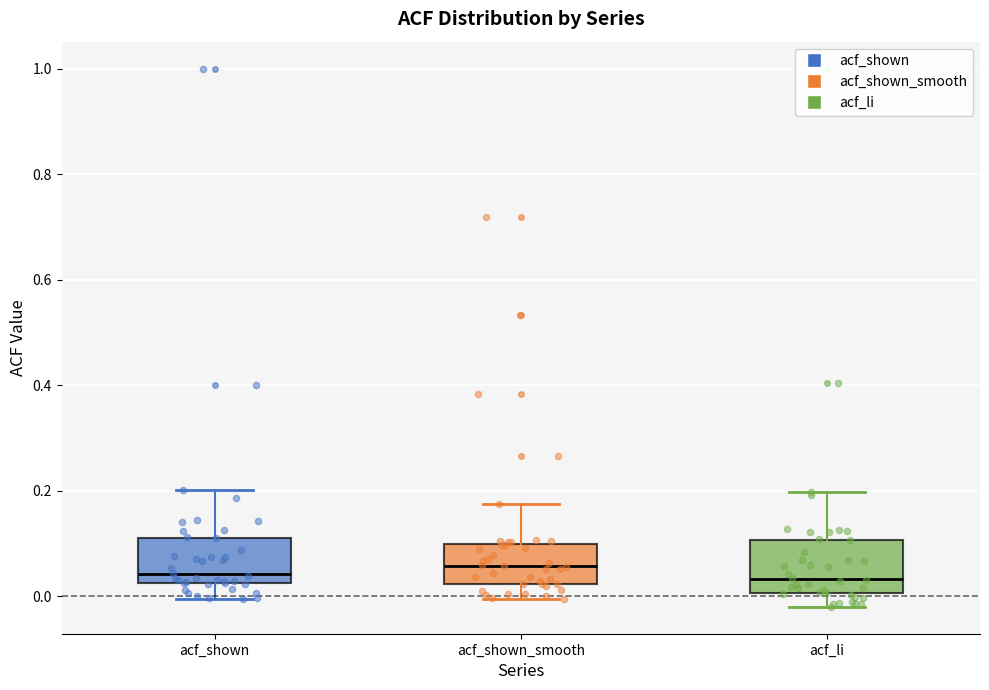

Reading left to right, transcribe this box plot: for each box, give where its median line is, the range the box spans, and where its two whiskers end, as read against the y-axis. The values are not printed on the chart, so give them approximately, as read against the axis.

acf_shown: median 0.04, box 0.02 to 0.12, whiskers 0.00 to 0.20
acf_shown_smooth: median 0.06, box 0.02 to 0.10, whiskers 0.00 to 0.18
acf_li: median 0.04, box 0.00 to 0.10, whiskers -0.02 to 0.20